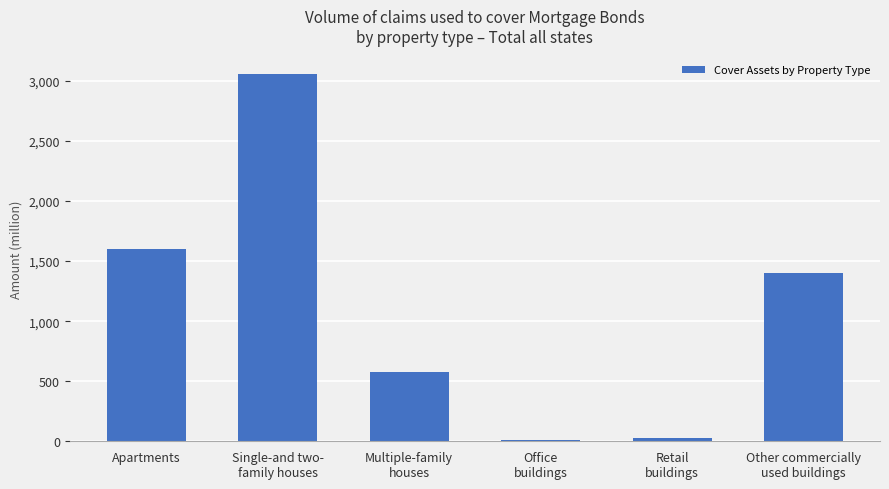

Reading left to right, extract all data points from this chart.

Apartments=1602.0	Single-and two-
family houses=3059.3	Multiple-family
houses=576.9	Office
buildings=11.4	Retail
buildings=26.9	Other commercially
used buildings=1404.5